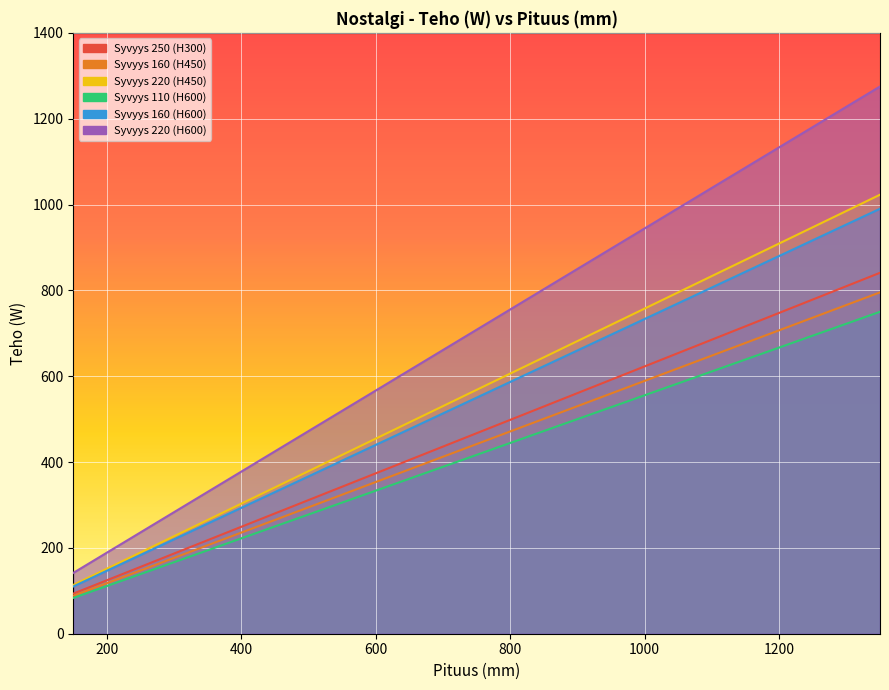

What is the value of the Syvyys 110 (H600) point at the 17th from the left?

527.8